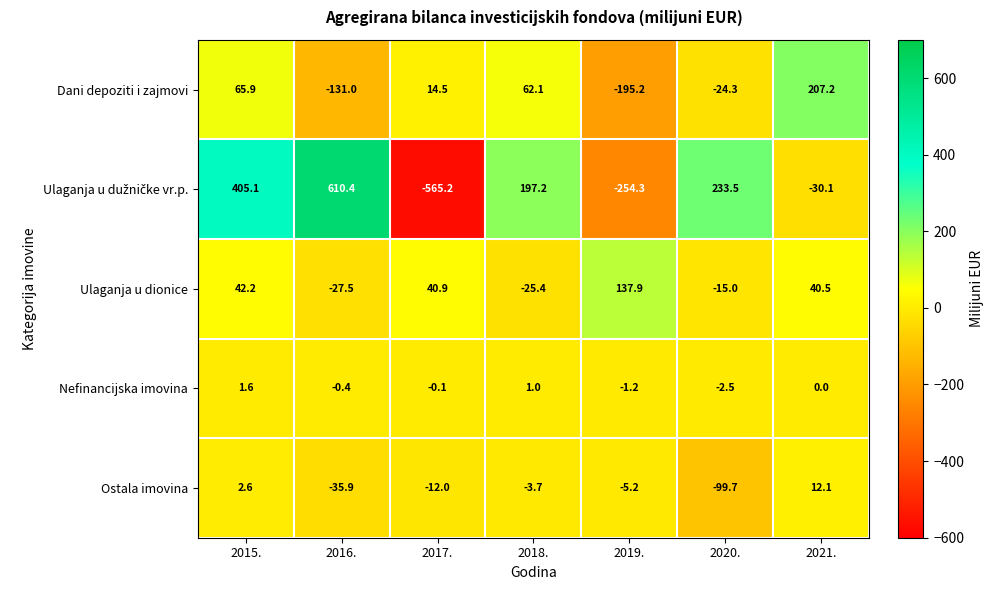

What is the difference between the Ulaganja u dionice values at 2019. and 2018.?

163.3